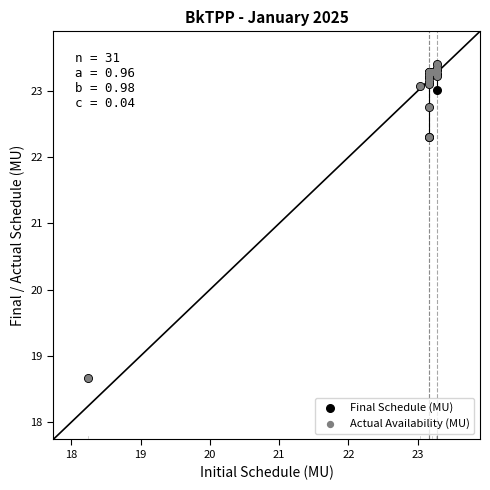

What are all the series names shown in the legend?

Final Schedule (MU), Actual Availability (MU)